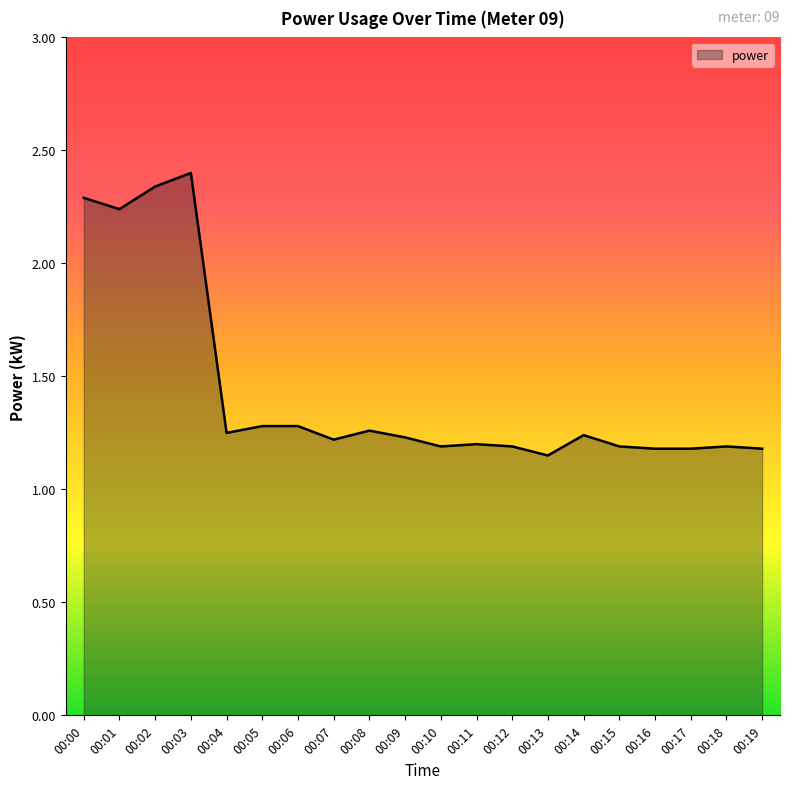

What is the ratio of the value at 00:09 to the value at 00:00?

0.5